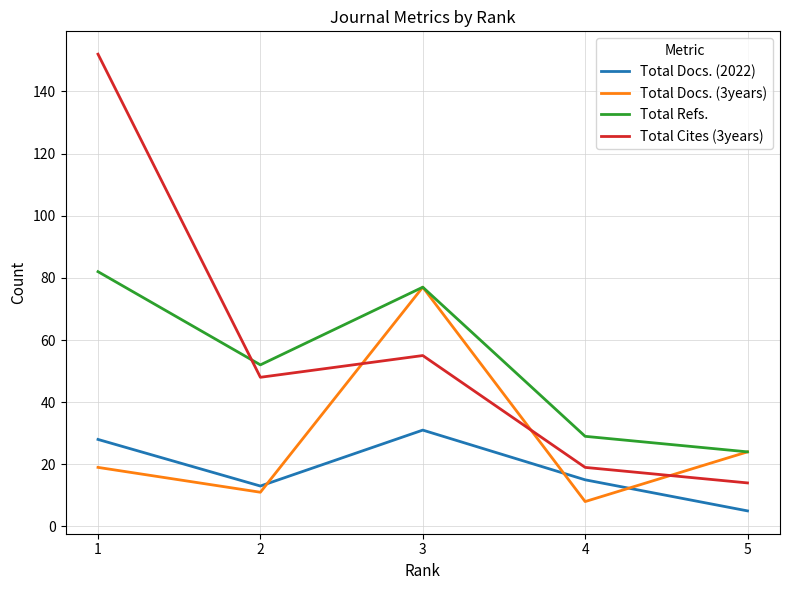

Which series has the largest range (max minus min)?

Total Cites (3years)